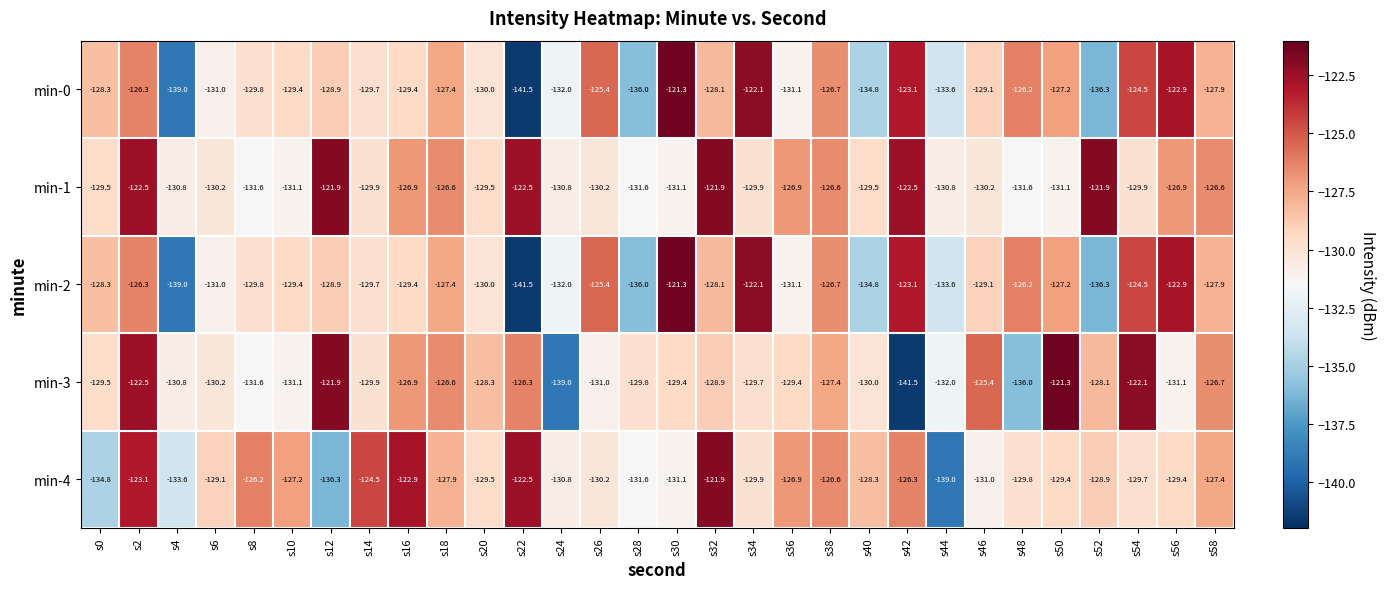

Which category has the lowest value in the min-0 series?

s22